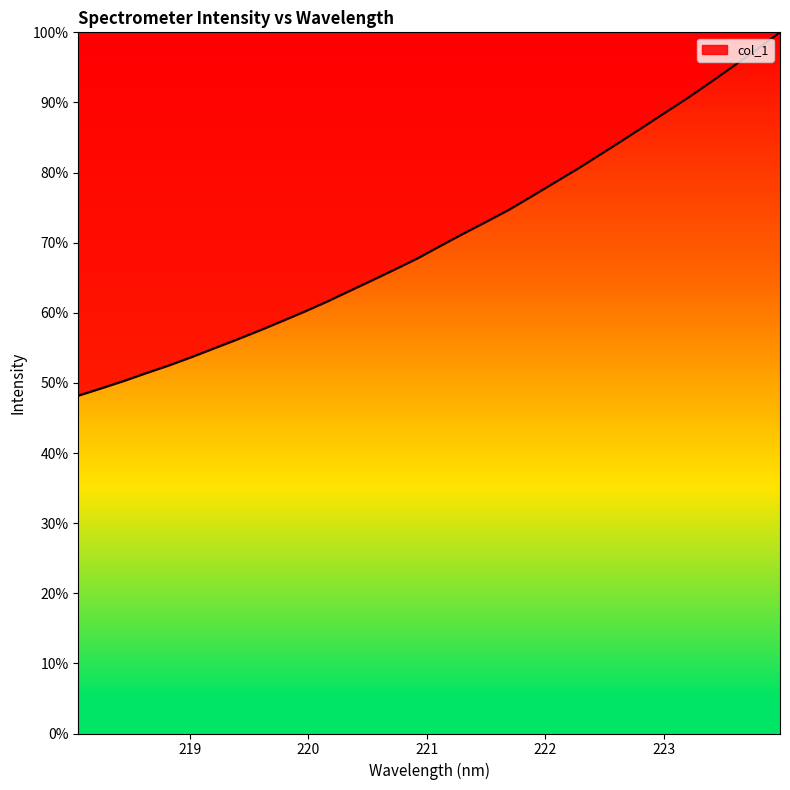

How many distinct data groups are displayed?

1